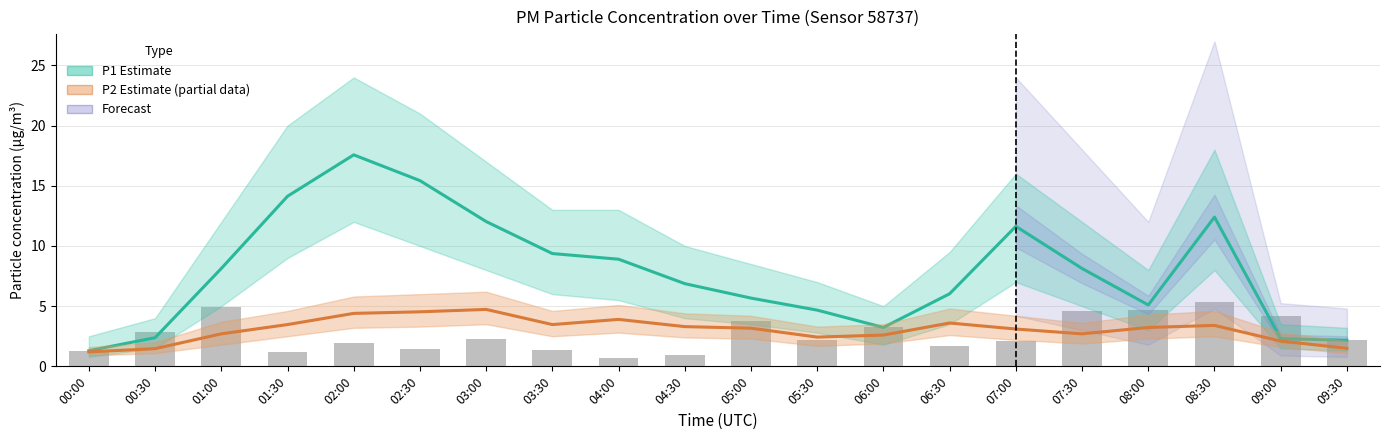

Reading right to left, what are all the values shown in this chart?

P1 Estimate: 09:30=2.2	09:00=2.3	08:30=12.4	08:00=5.1	07:30=8.1	07:00=11.6	06:30=6.0	06:00=3.2	05:30=4.7	05:00=5.7	04:30=6.9	04:00=8.9	03:30=9.4	03:00=12.0	02:30=15.4	02:00=17.6	01:30=14.1	01:00=8.1	00:30=2.4	00:00=1.3
P2 Estimate (partial): 09:30=1.5	09:00=2.1	08:30=3.4	08:00=3.2	07:30=2.7	07:00=3.1	06:30=3.6	06:00=2.6	05:30=2.4	05:00=3.2	04:30=3.3	04:00=3.9	03:30=3.5	03:00=4.7	02:30=4.5	02:00=4.4	01:30=3.5	01:00=2.7	00:30=1.5	00:00=1.2
Raw P1 readings: 09:30=2.2	09:00=4.2	08:30=5.3	08:00=4.7	07:30=4.6	07:00=2.1	06:30=1.7	06:00=3.3	05:30=2.2	05:00=3.8	04:30=0.9	04:00=0.7	03:30=1.3	03:00=2.3	02:30=1.4	02:00=1.9	01:30=1.2	01:00=4.9	00:30=2.8	00:00=1.3